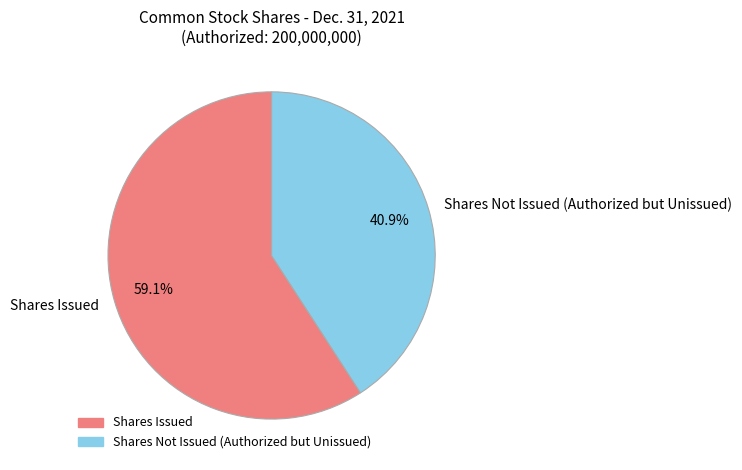

Which has a higher value, Shares Not Issued (Authorized but Unissued) or Shares Issued?

Shares Issued